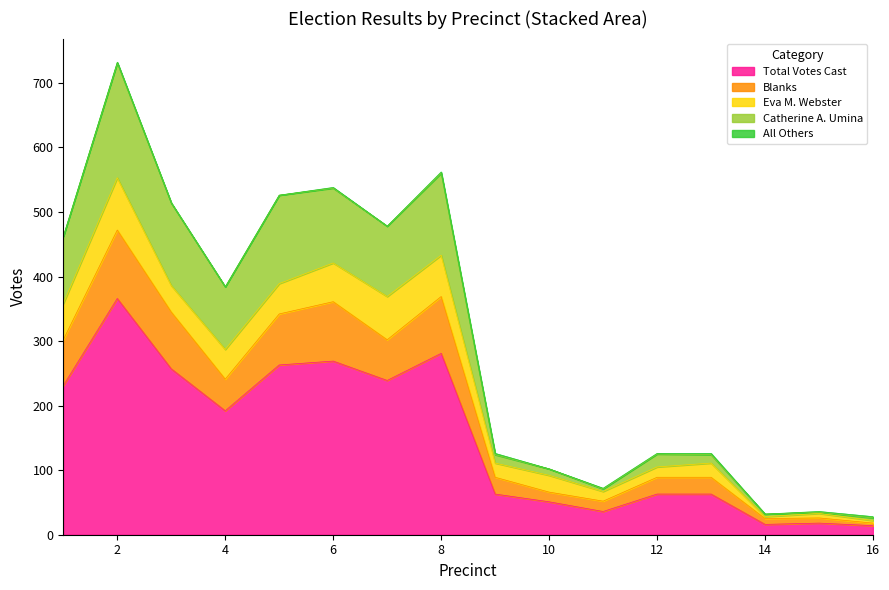

What is the value of the Catherine A. Umina point at the 5th from the left?

526